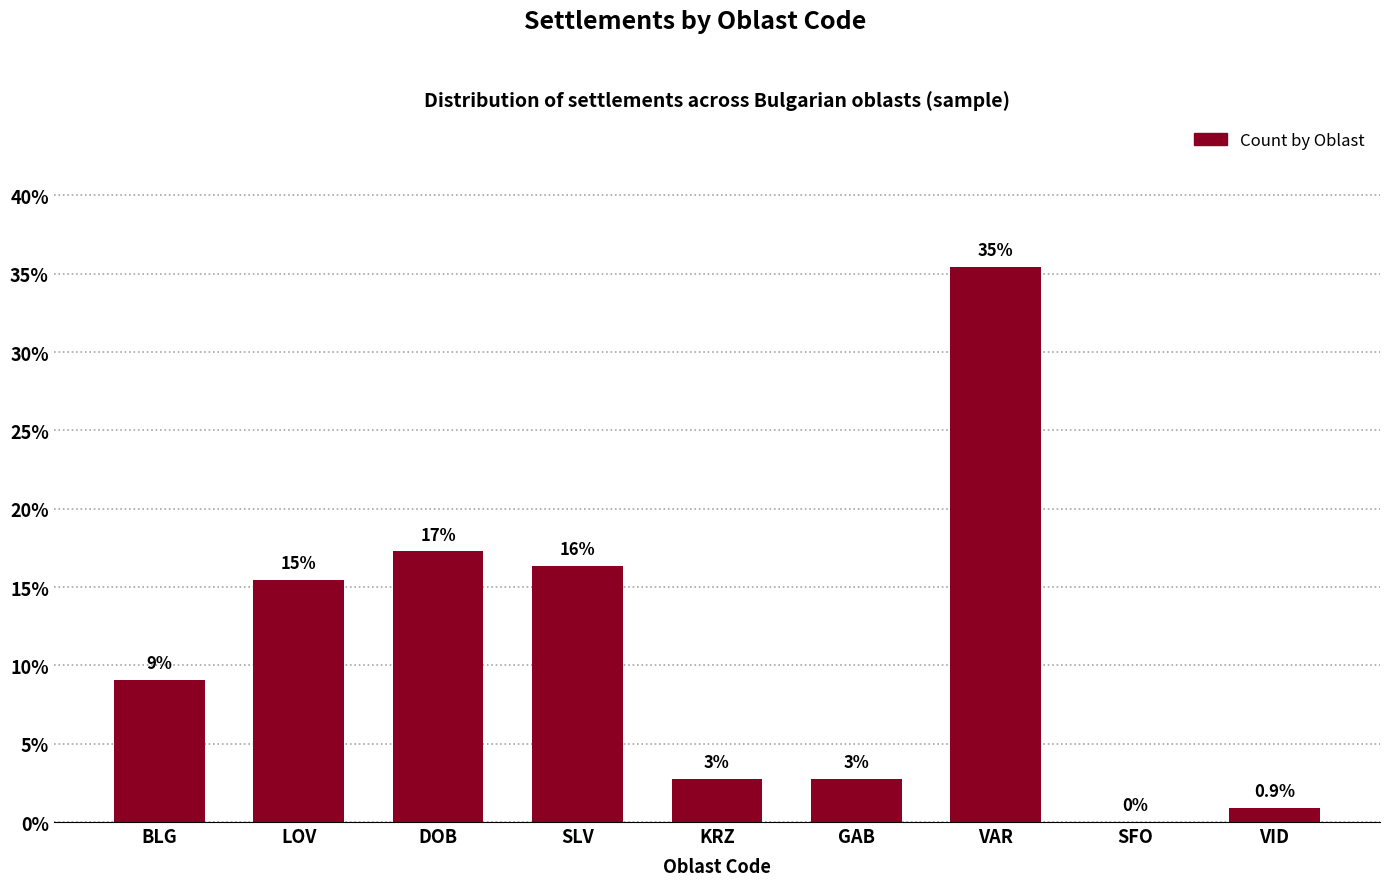

Are the bars horizontal?

No